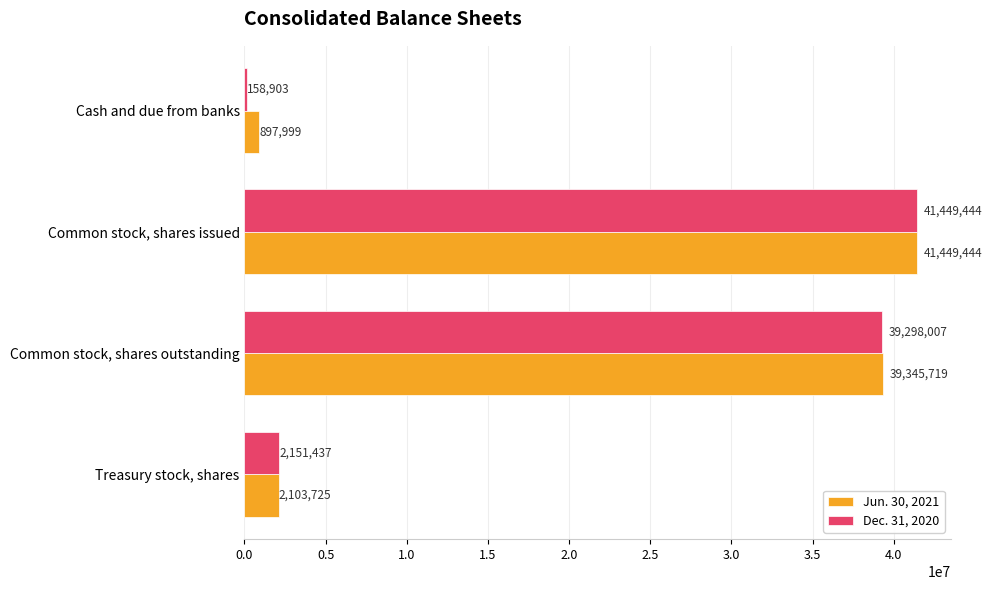

Read the Dec. 31, 2020 value at Common stock, shares outstanding, to the nearest 50.

39298000